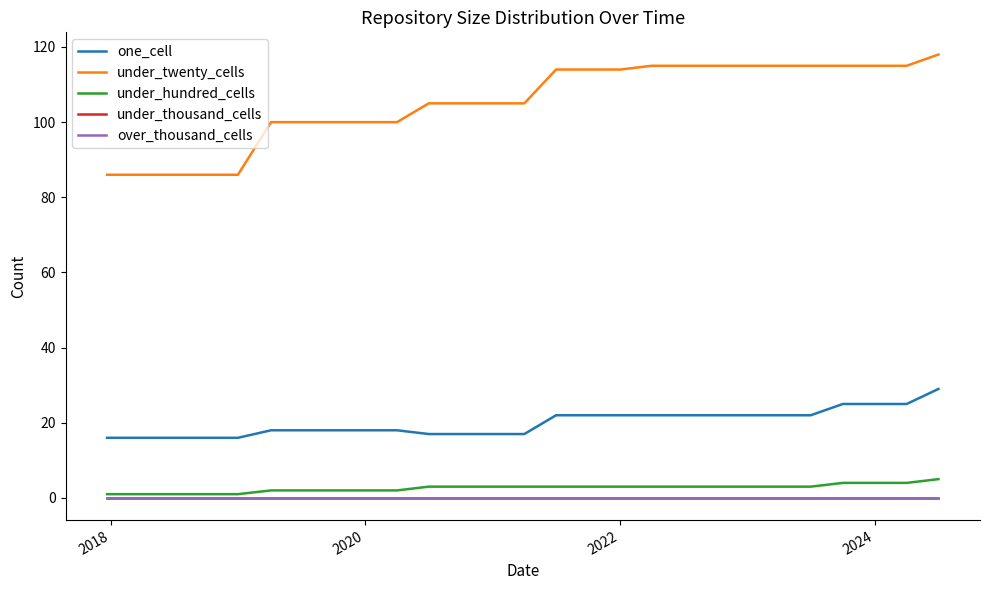

Does the chart display data point markers on the line(s)?

No